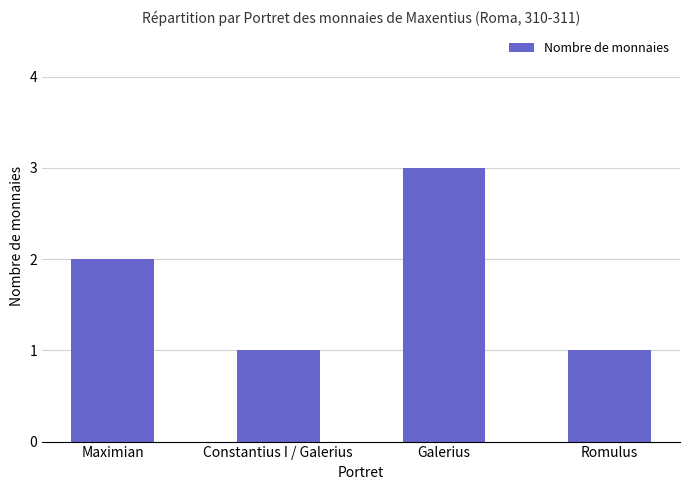

Are the bars horizontal?

No